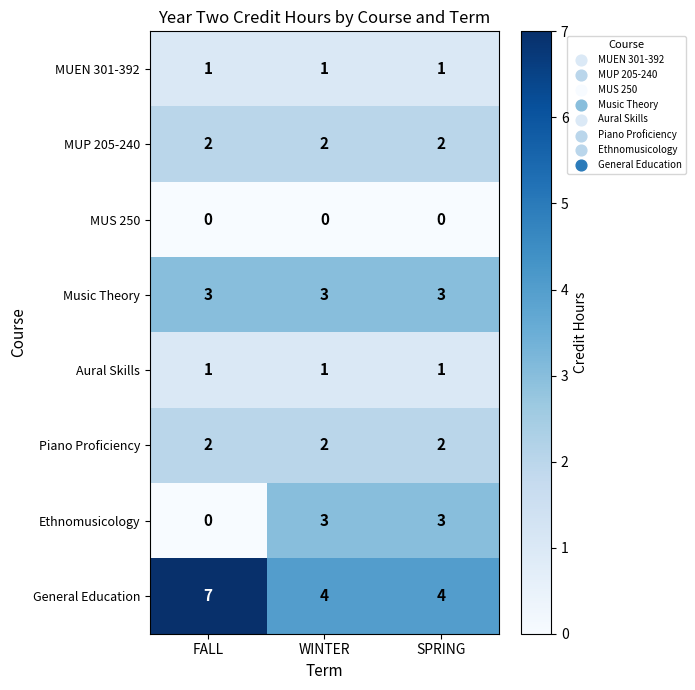

Is it true that Ethnomusicology equals 3 at SPRING?

True